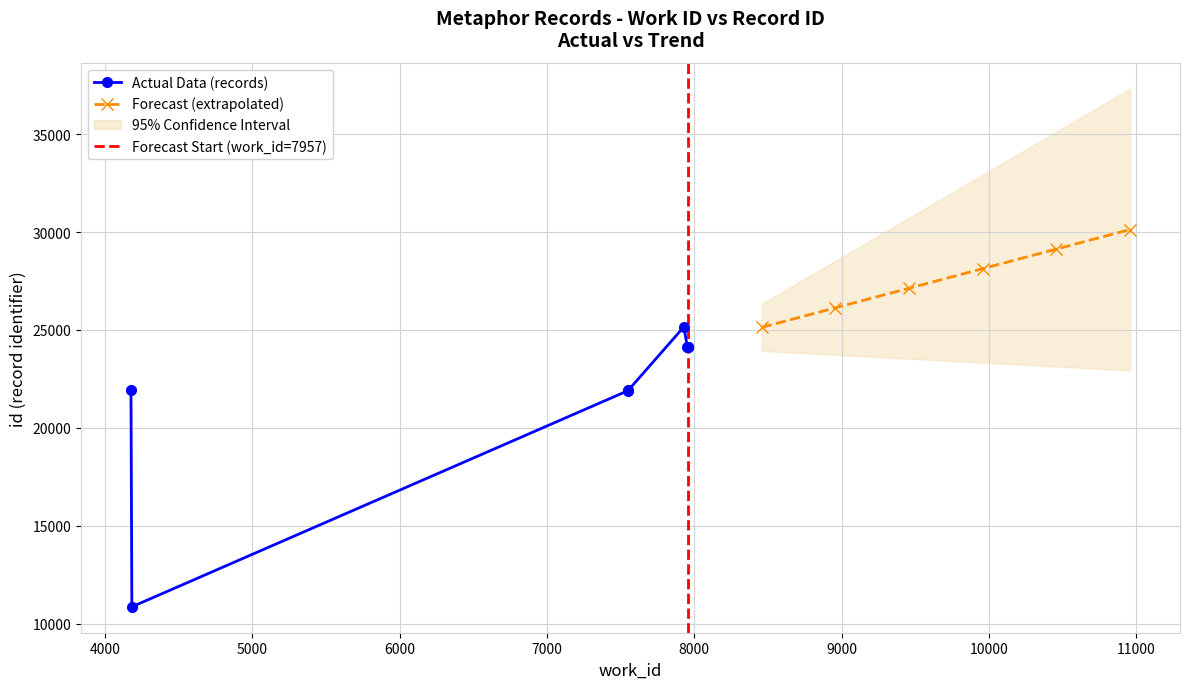

What is the difference between the maximum and second lowest values in the Actual Data (work_id) series?

3774